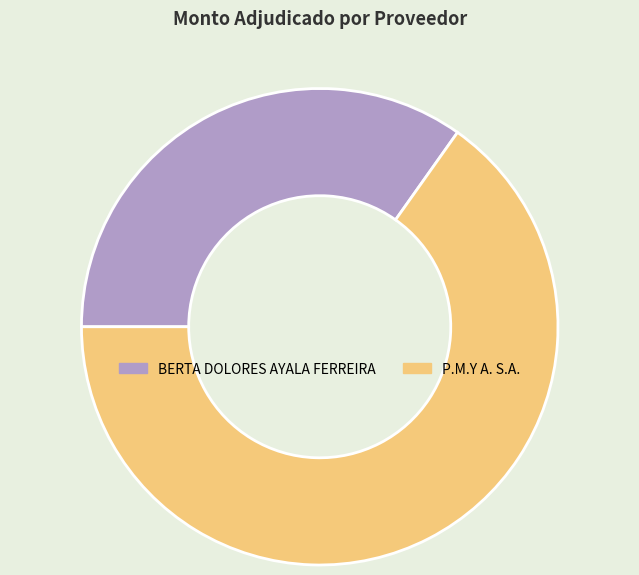

Which has a higher value, P.M.Y A. S.A. or BERTA DOLORES AYALA FERREIRA?

P.M.Y A. S.A.